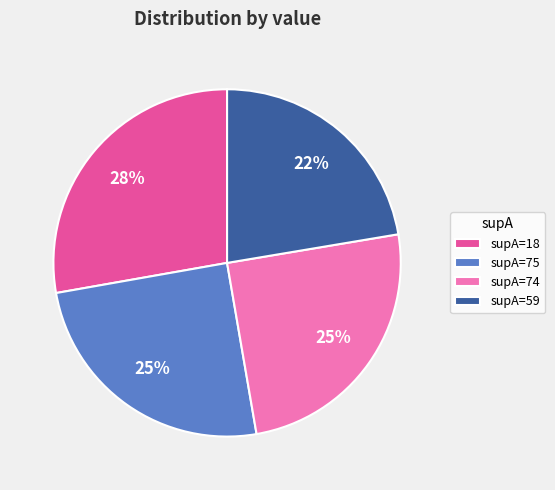

To the nearest percent, what is the difference between the supA=18 and supA=75 slice percentages?

3%